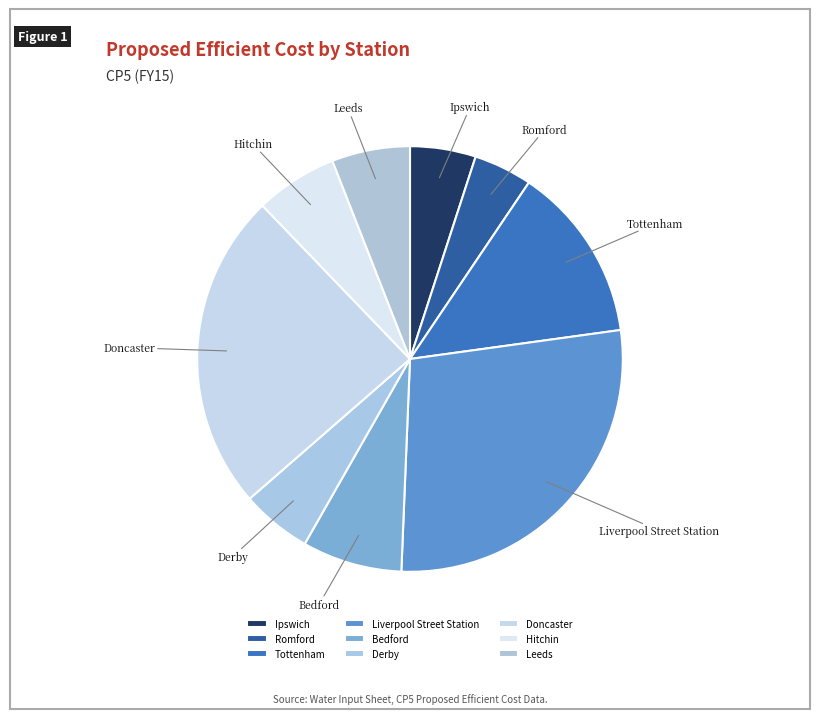

Which slice is the smallest?

Romford